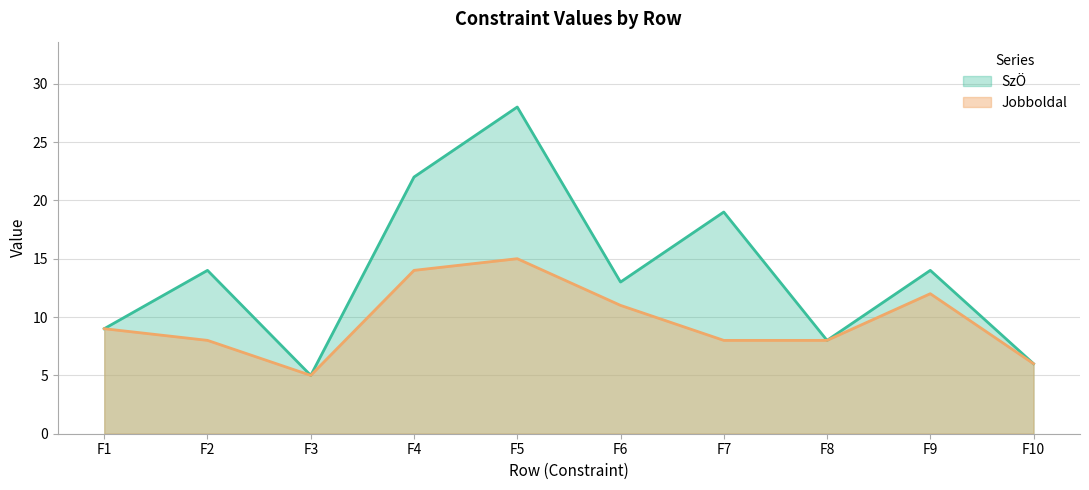

Rank the series at F1 from highest to lowest value.

SzÖ, Jobboldal